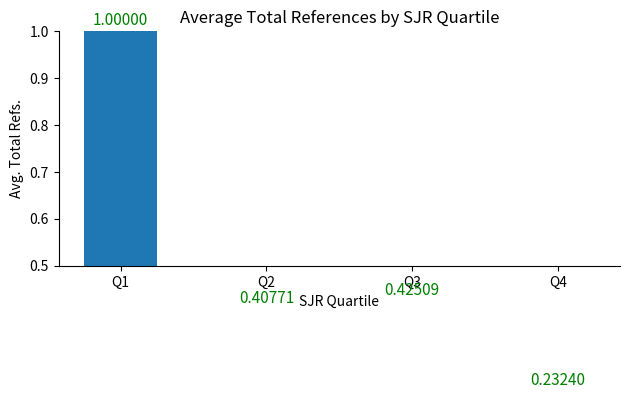

Does the chart contain stacked bars?

No